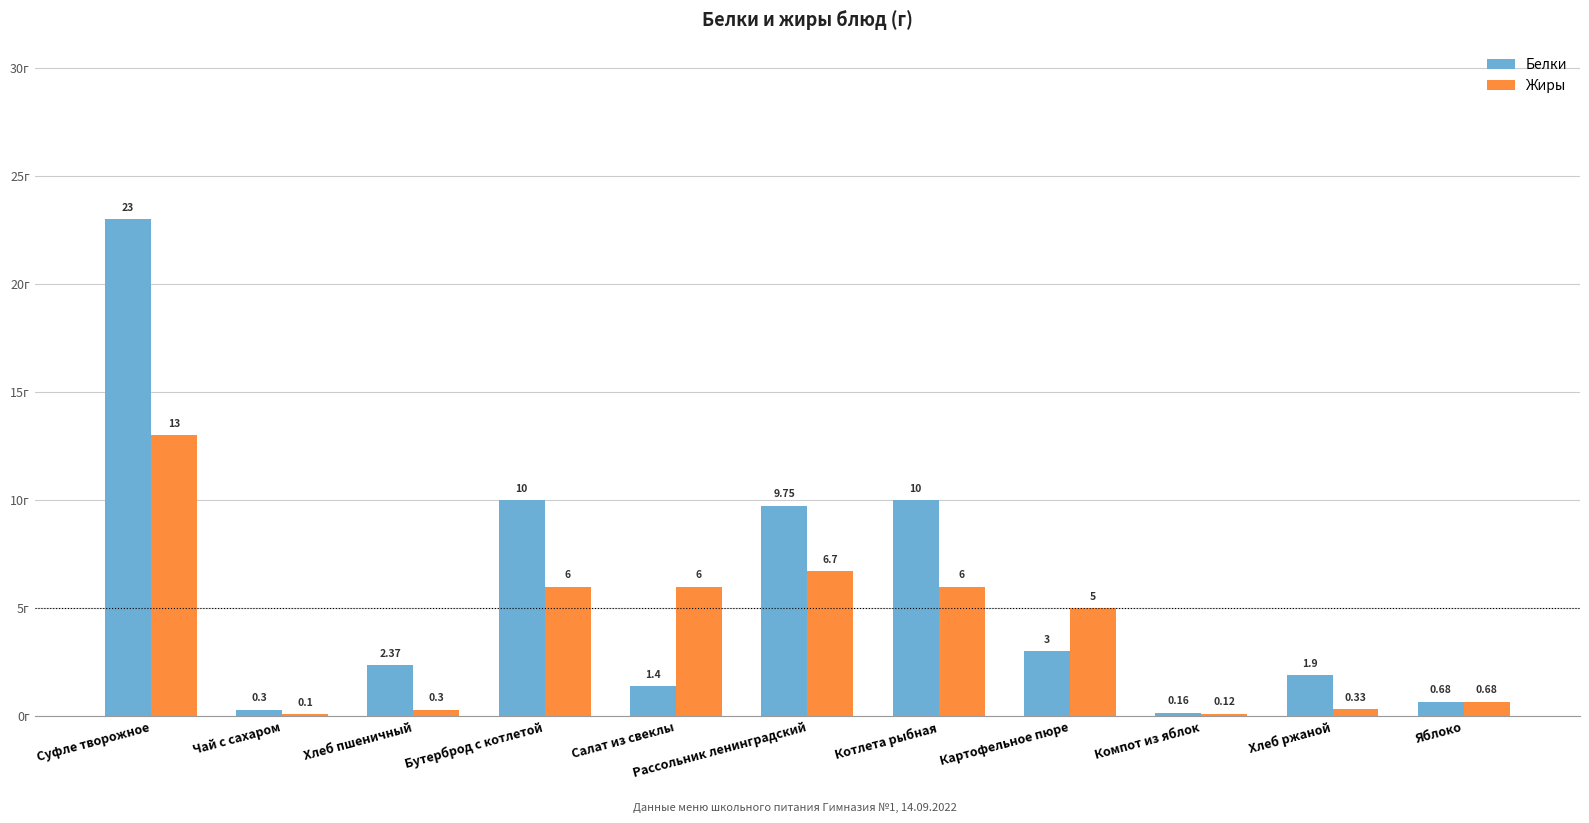

What is the value of the Белки bar at the 7th from the left?

10.0